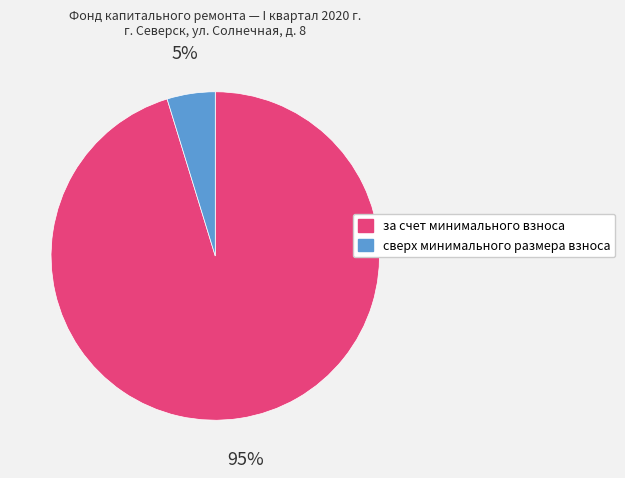

What percentage is the за счет минимального взноса slice, to the nearest percent?

95%